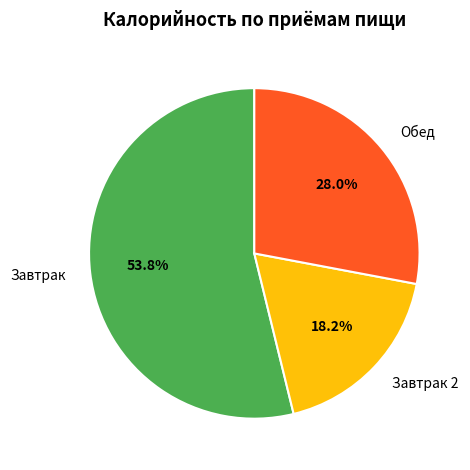

To the nearest percent, what is the difference between the Обед and Завтрак slice percentages?

26%